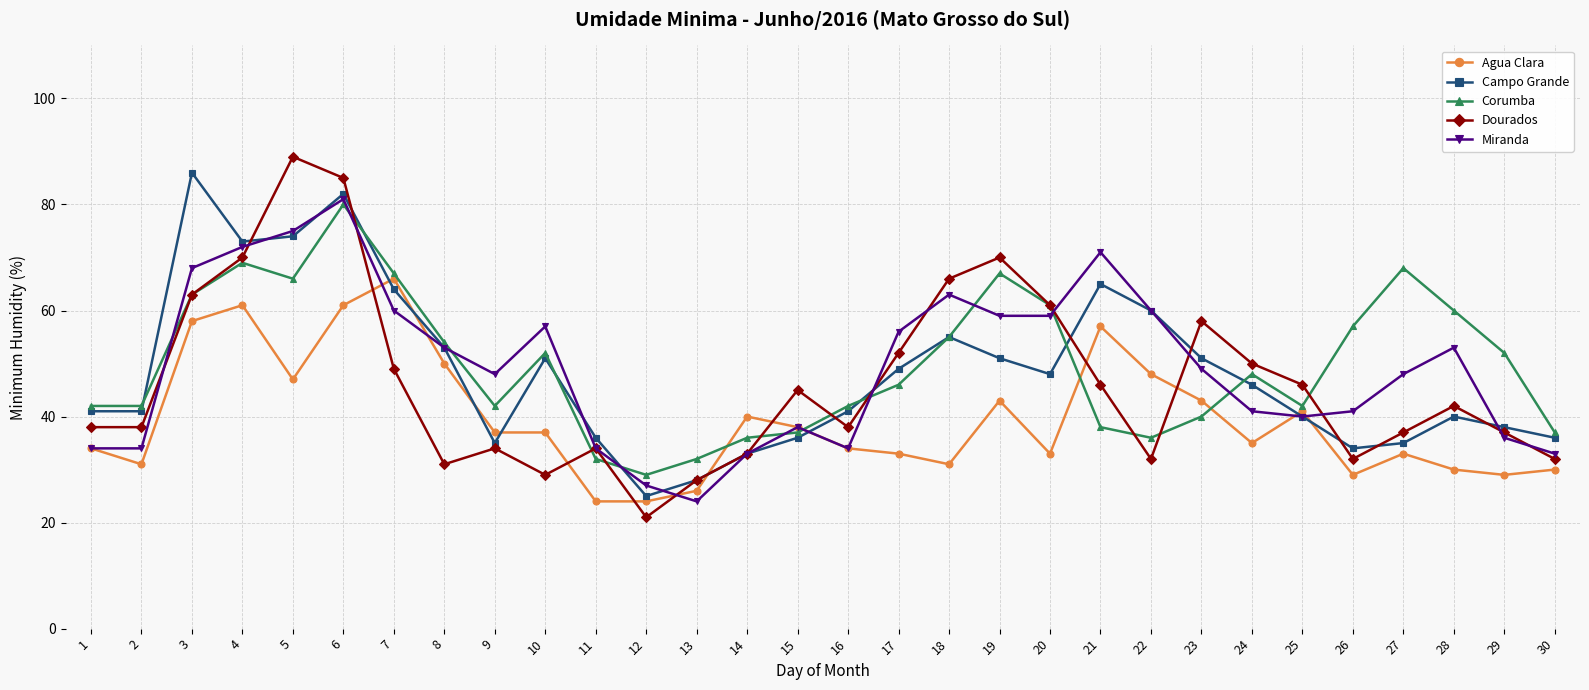

Between which two adjacent categories do Dourados and Agua Clara first intersect?

6 and 7